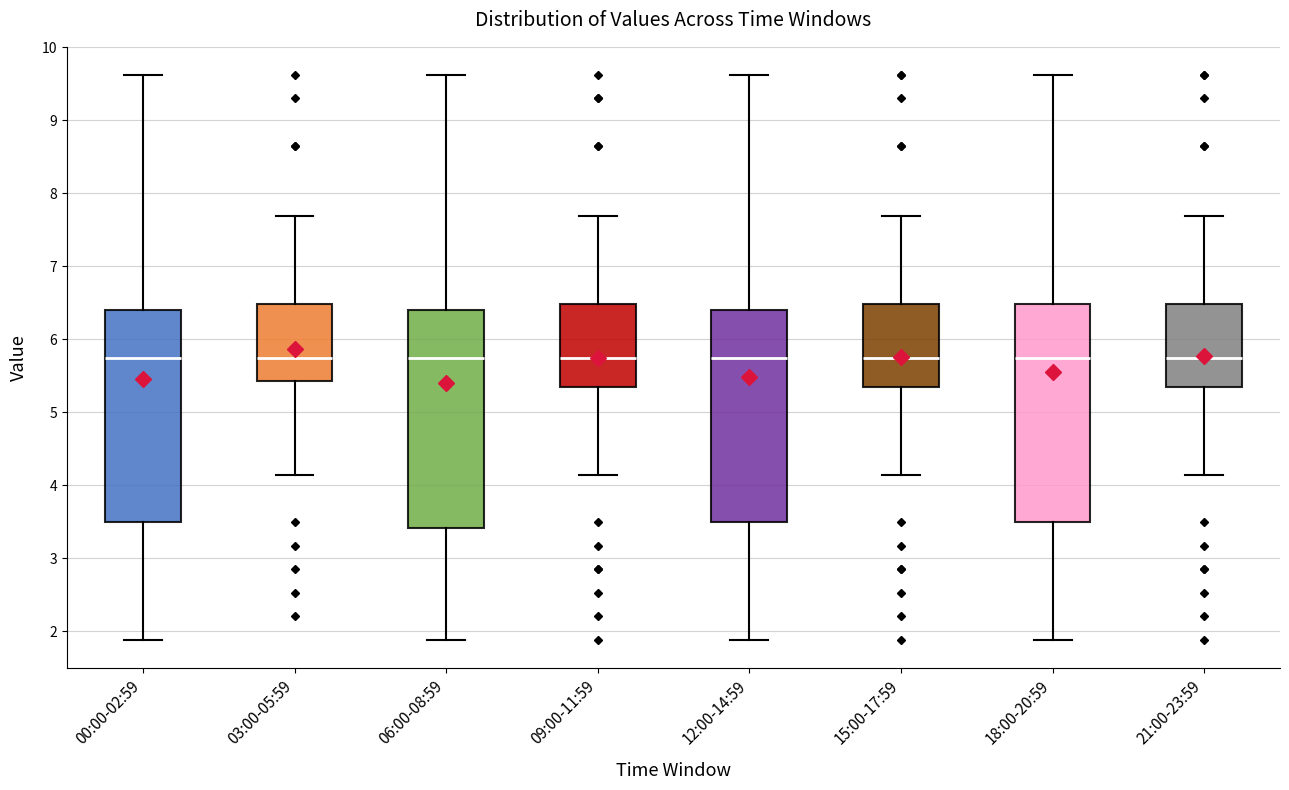

Reading left to right, transcribe this box plot: for each box, give where its median line is, the range the box spans, and where its two whiskers end, as read against the y-axis. The values are not printed on the chart, so give them approximately, as read against the axis.

00:00-02:59: median 5.8, box 3.5 to 6.4, whiskers 1.9 to 9.6
03:00-05:59: median 5.8, box 5.4 to 6.5, whiskers 4.1 to 7.7
06:00-08:59: median 5.8, box 3.4 to 6.4, whiskers 1.9 to 9.6
09:00-11:59: median 5.8, box 5.4 to 6.5, whiskers 4.1 to 7.7
12:00-14:59: median 5.8, box 3.5 to 6.4, whiskers 1.9 to 9.6
15:00-17:59: median 5.8, box 5.4 to 6.5, whiskers 4.1 to 7.7
18:00-20:59: median 5.8, box 3.5 to 6.5, whiskers 1.9 to 9.6
21:00-23:59: median 5.8, box 5.4 to 6.5, whiskers 4.1 to 7.7